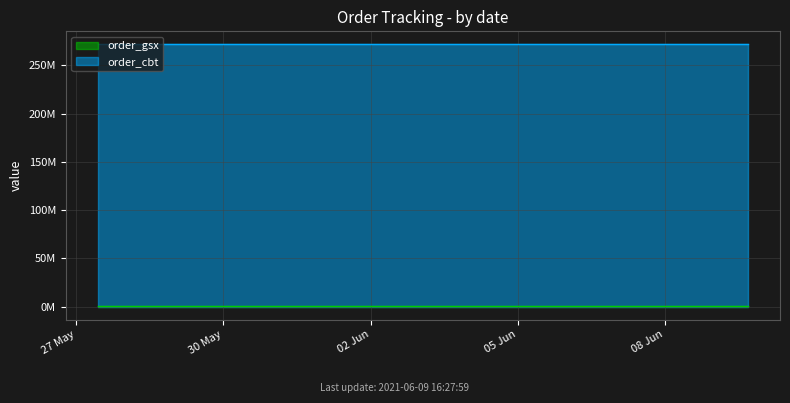

What is the sum of all order_cbt values?

1087130088